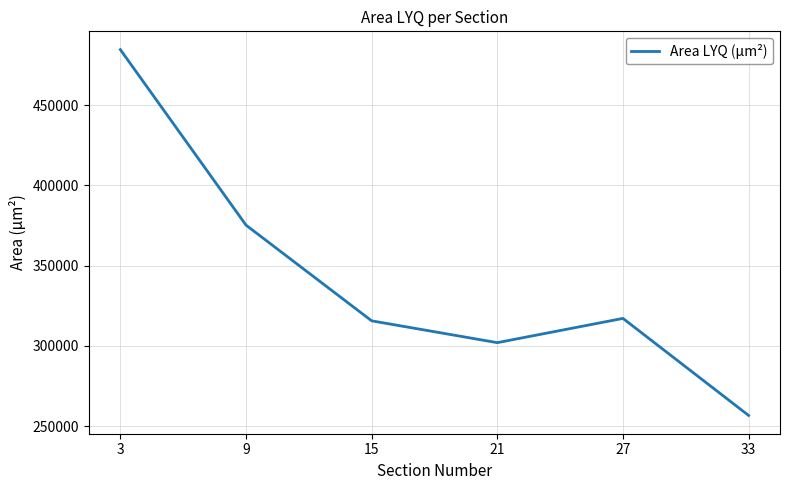

What is the sum of the values at 33 and 9?

631916